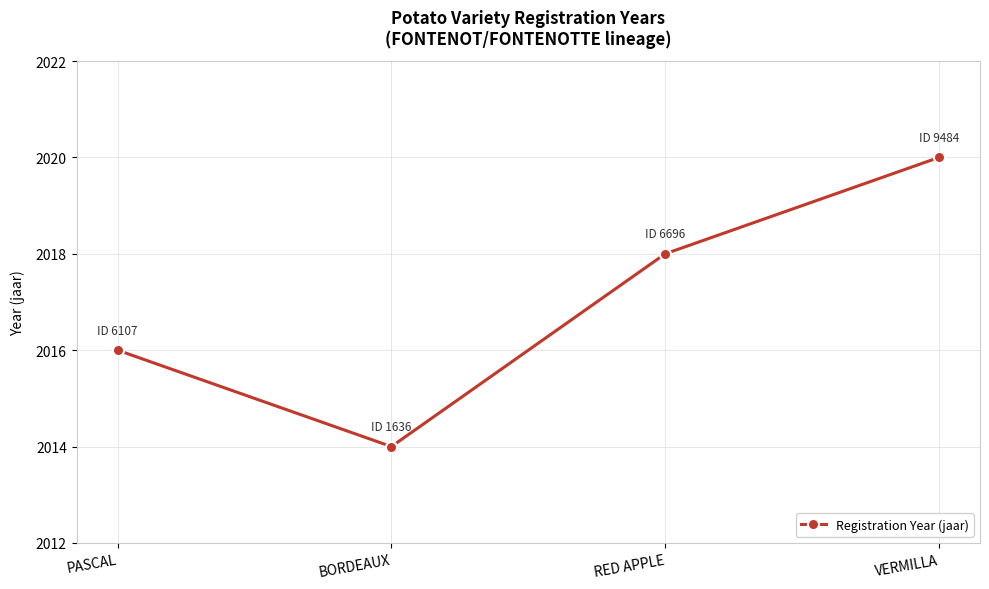

True or false: the data has more than 2 interior local peaks.

False